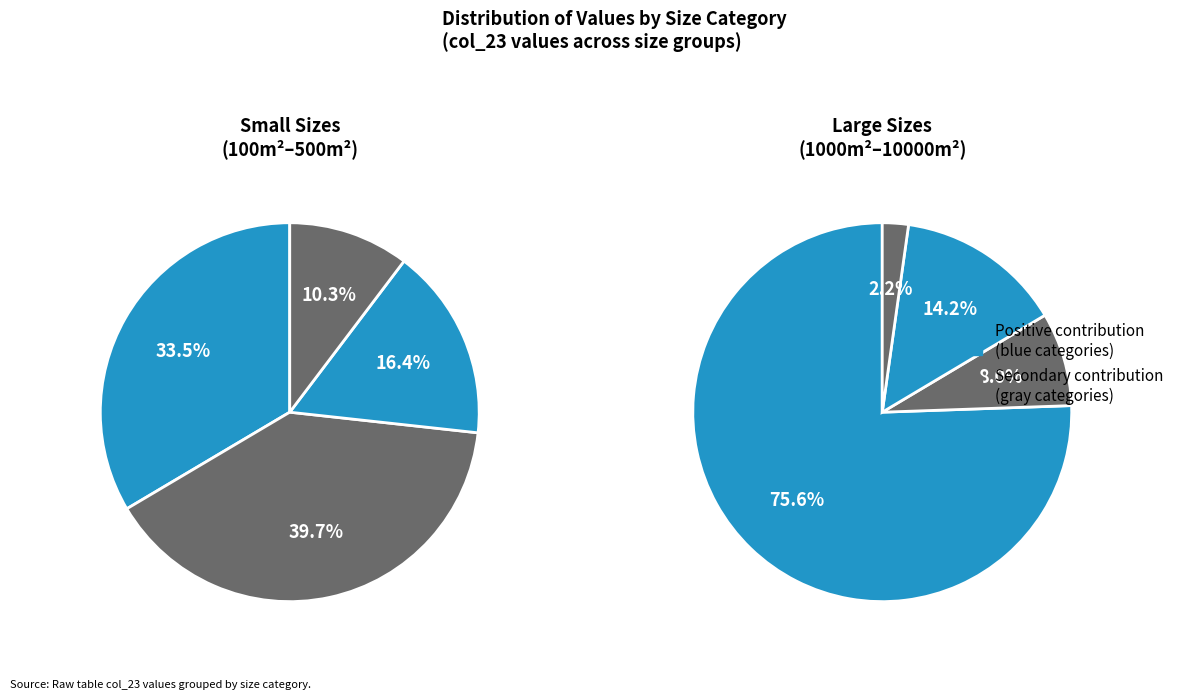

True or false: 1000m2 accounts for 8% of the total.

True